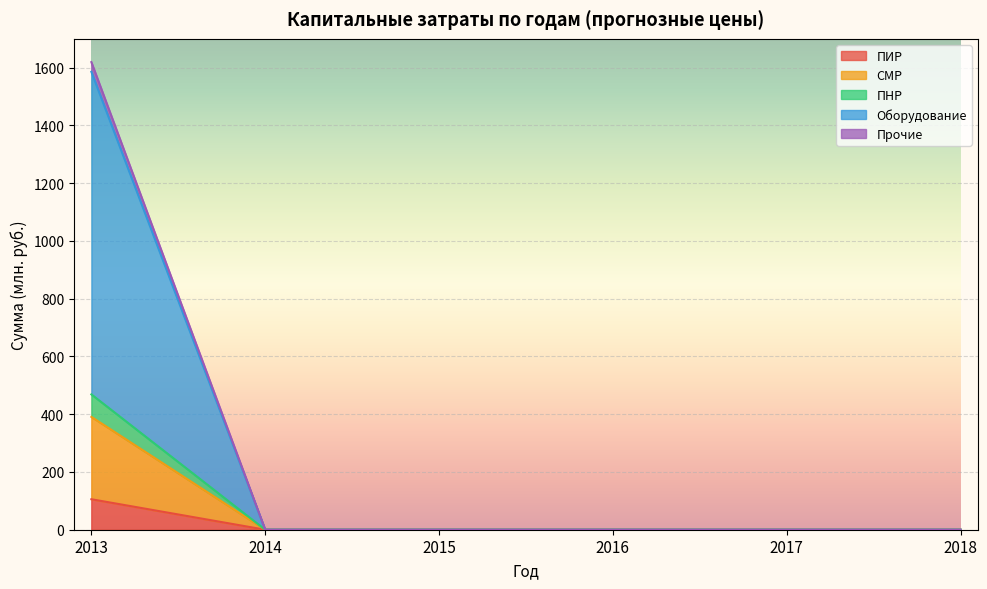

The ПИР series shows 60.5 at 2014. True or false?

False